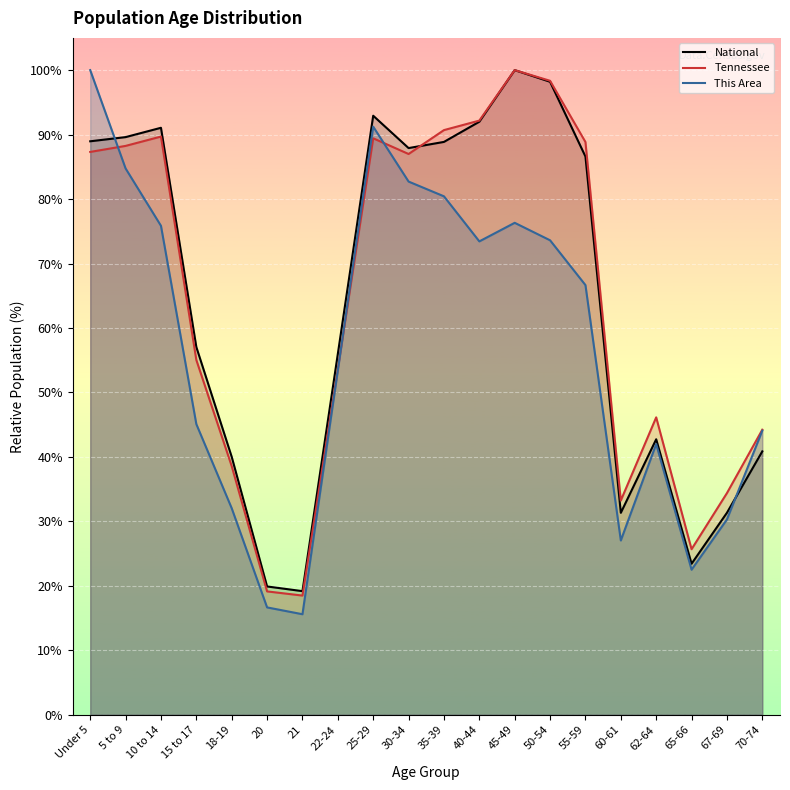

What is the greatest value displayed?

100.0